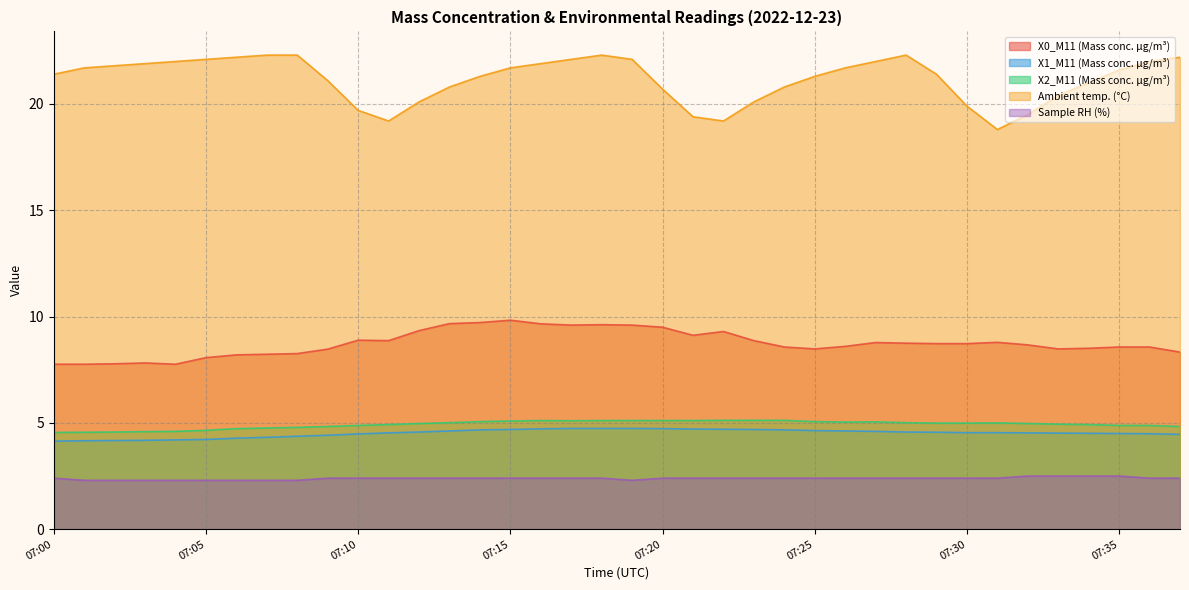

Which category has the lowest value across all series?

07:01